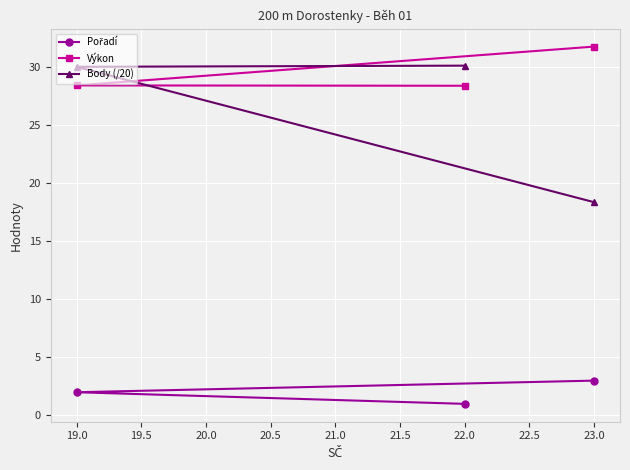

True or false: Pořadí has a value of 1.0 at 19.0.

False